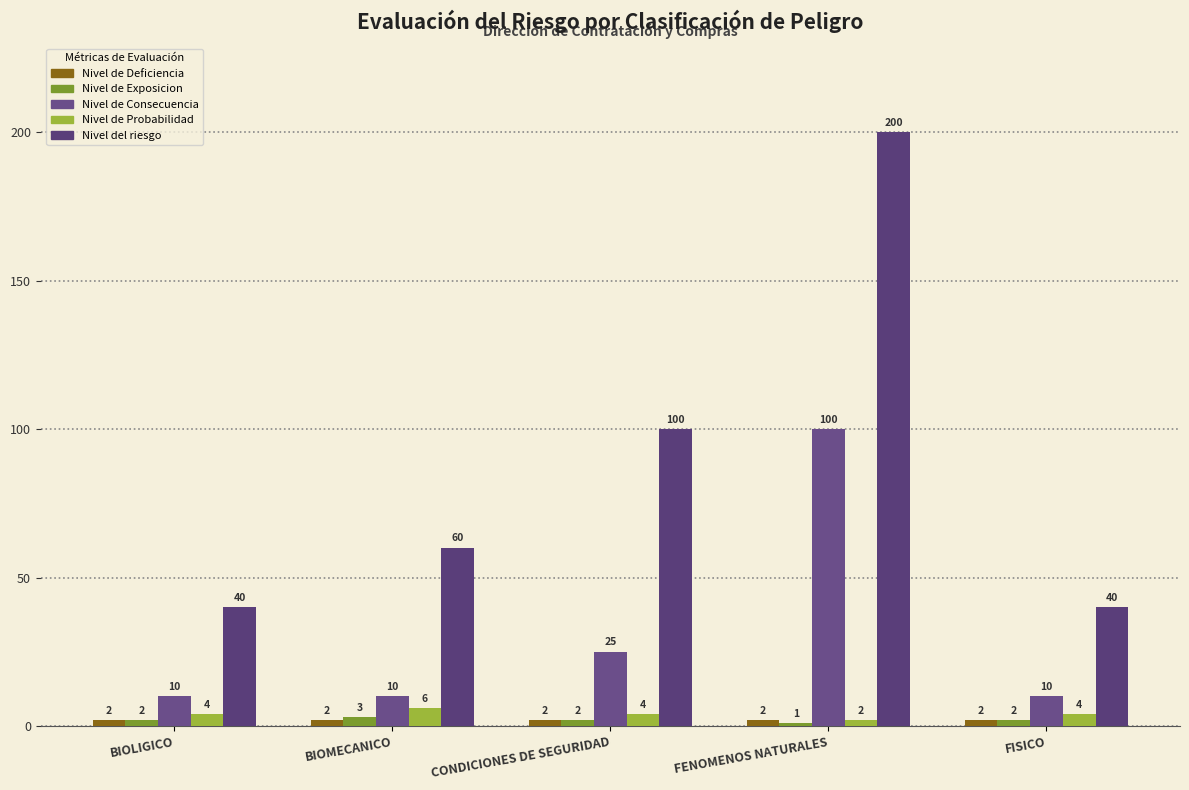

How many data points in Nivel de Consecuencia are above 10?

2